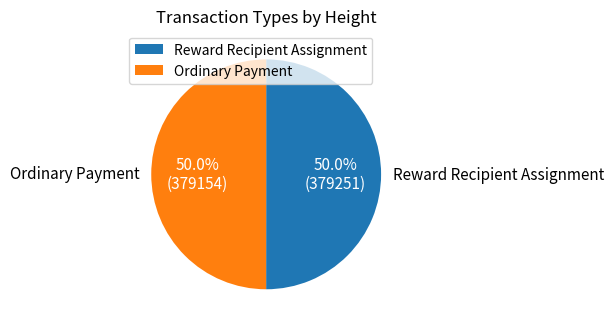

Approximately how many times larger is the value at Reward Recipient Assignment compared to Ordinary Payment?

1.0